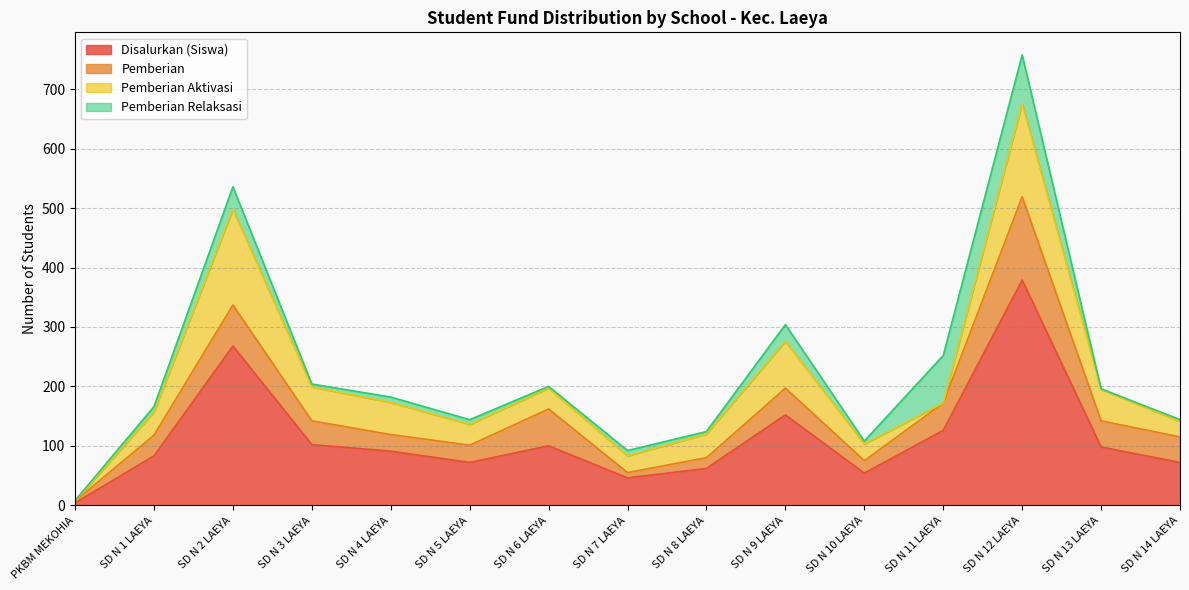

What is the difference between the maximum and minimum values in the Disalurkan (Siswa) series?

375